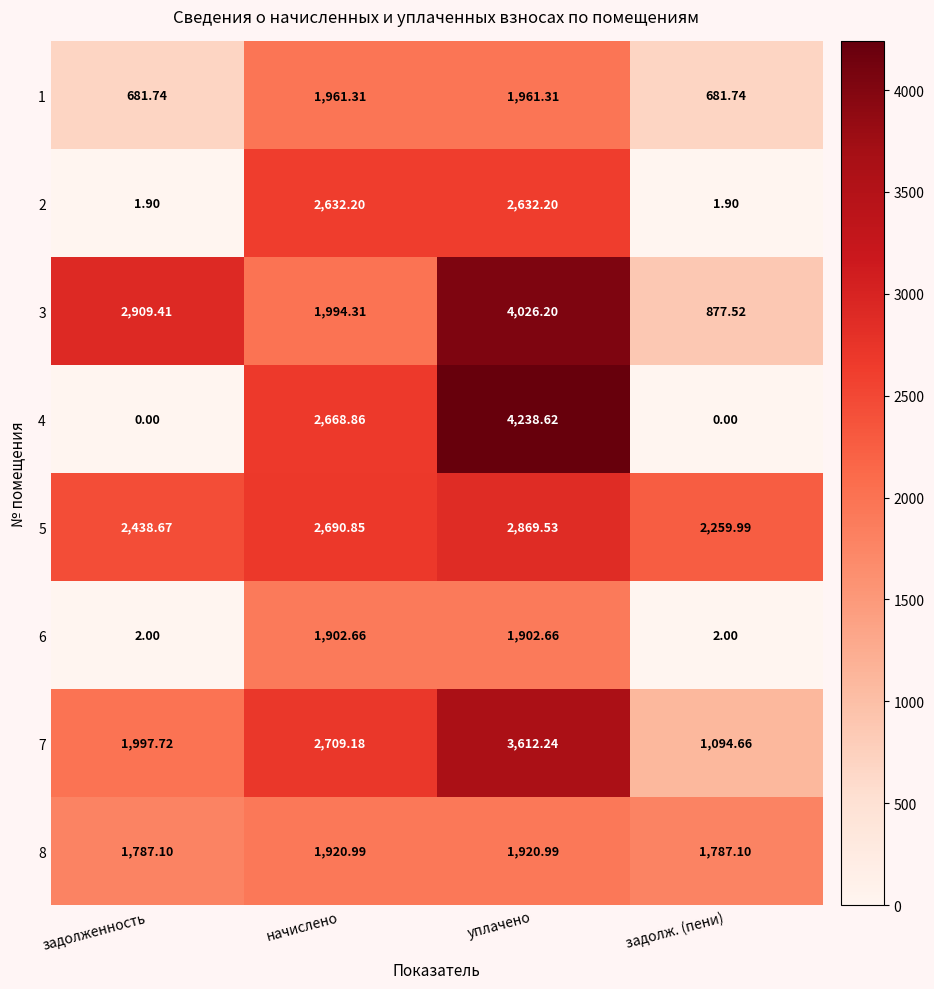

At which category is the sum across all series the highest?

уплачено